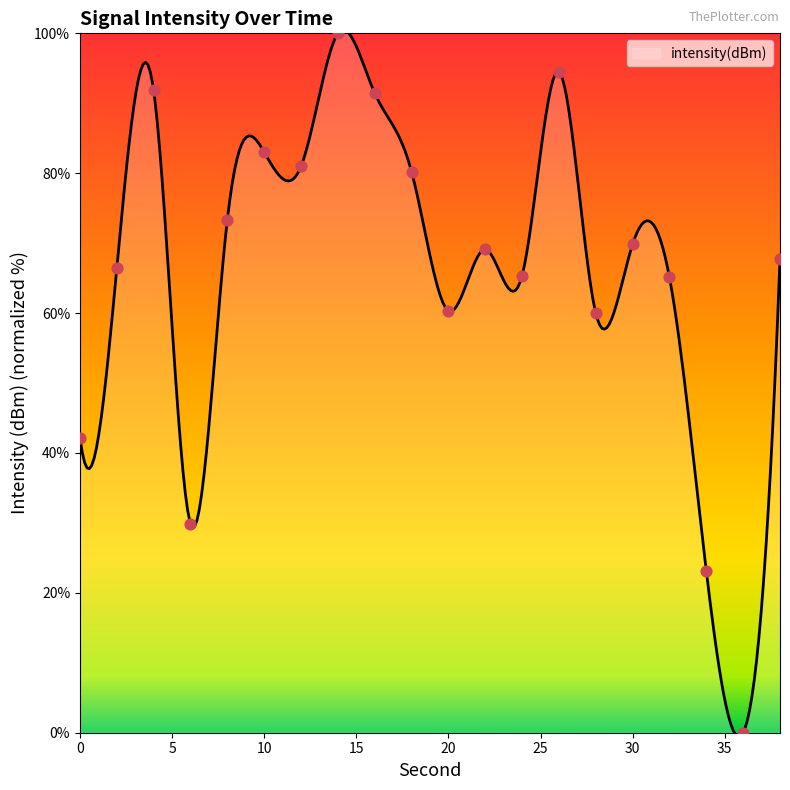

What is the ratio of the value at 8 to the value at 38?

1.1